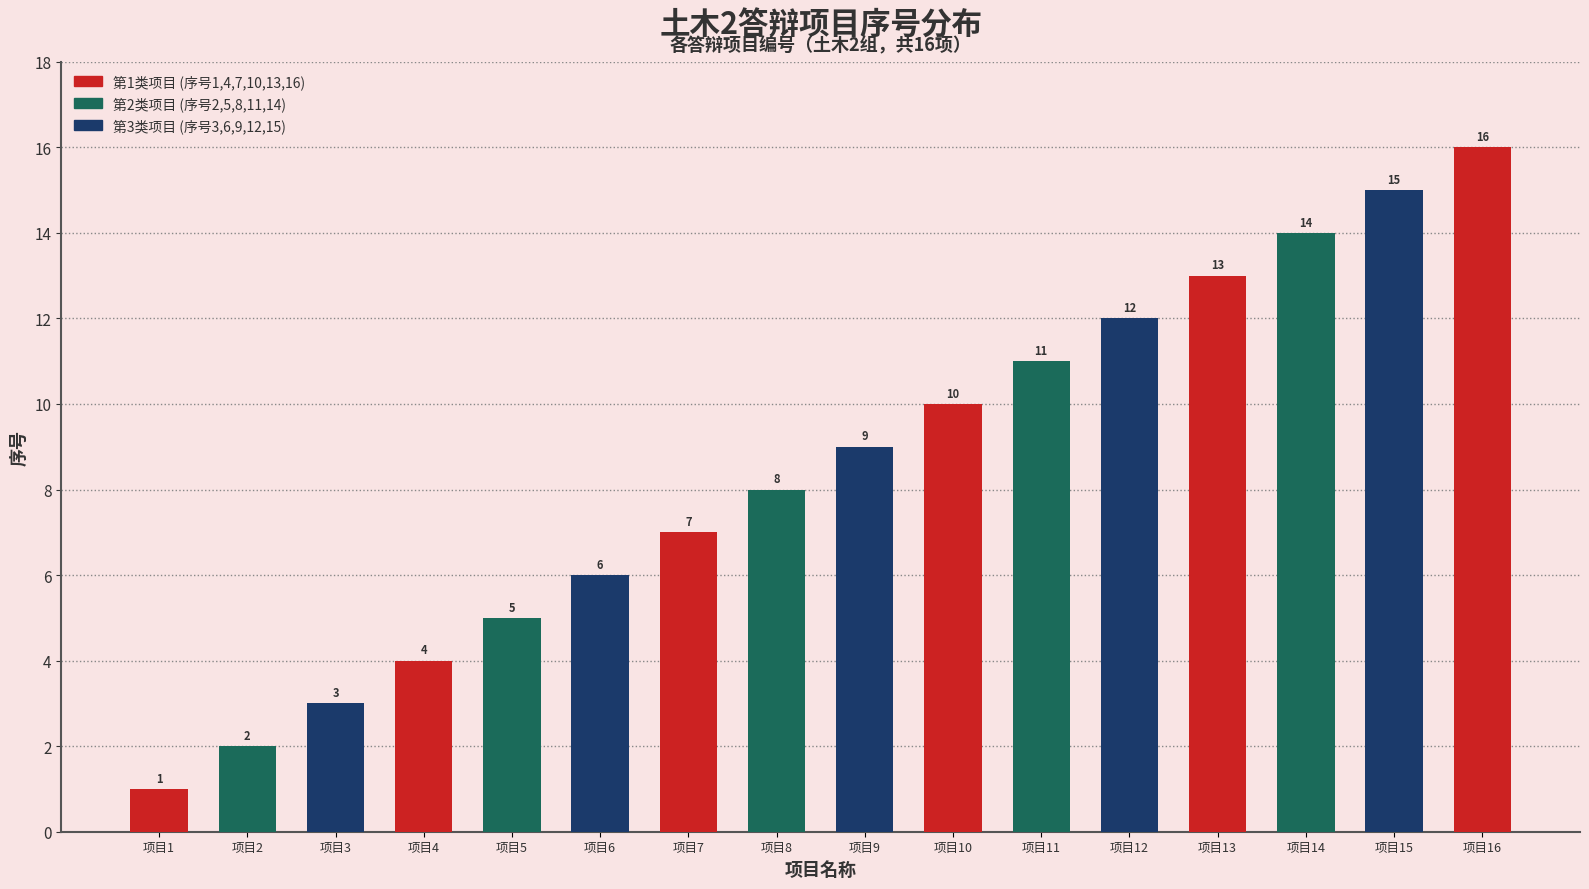

What is the ratio of the value at 项目11 to the value at 项目5?

2.2